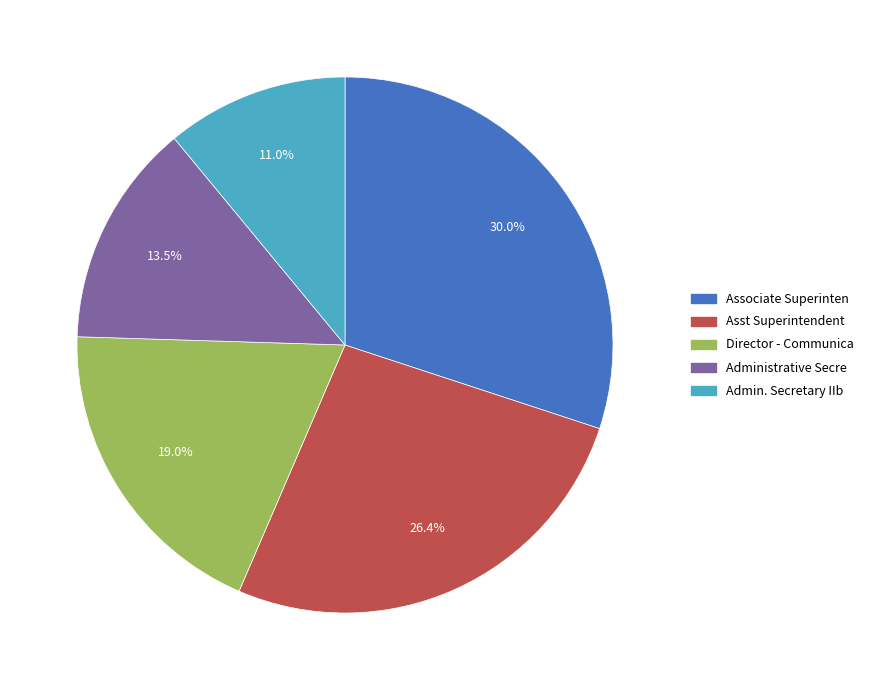

Which category has the smallest portion of the pie?

Admin. Secretary IIb